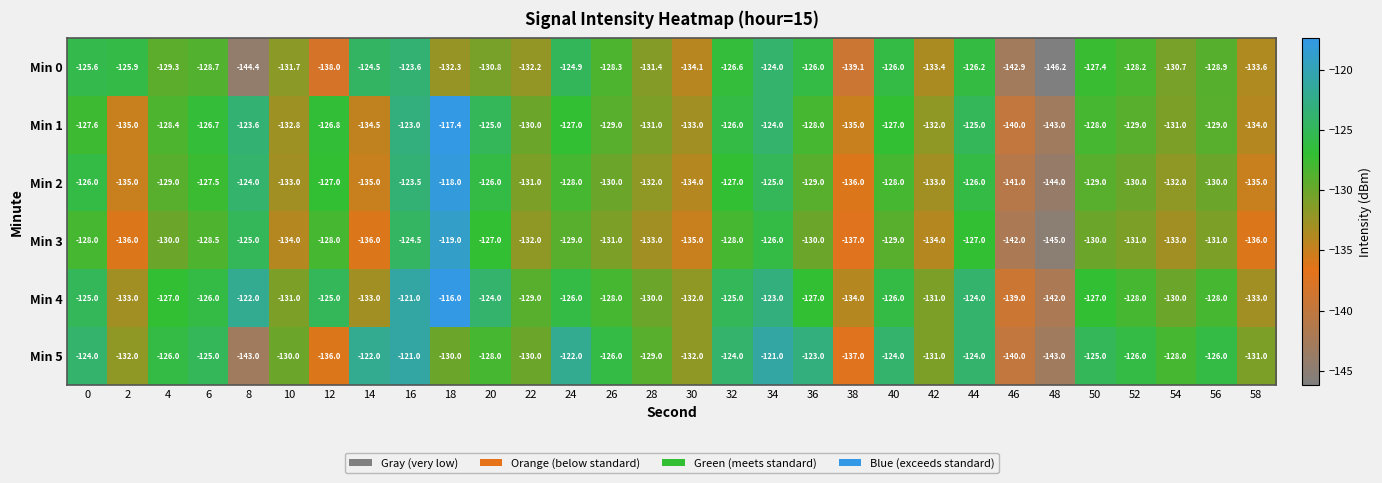

The Min 5 series shows -223.6 at 18. True or false?

False